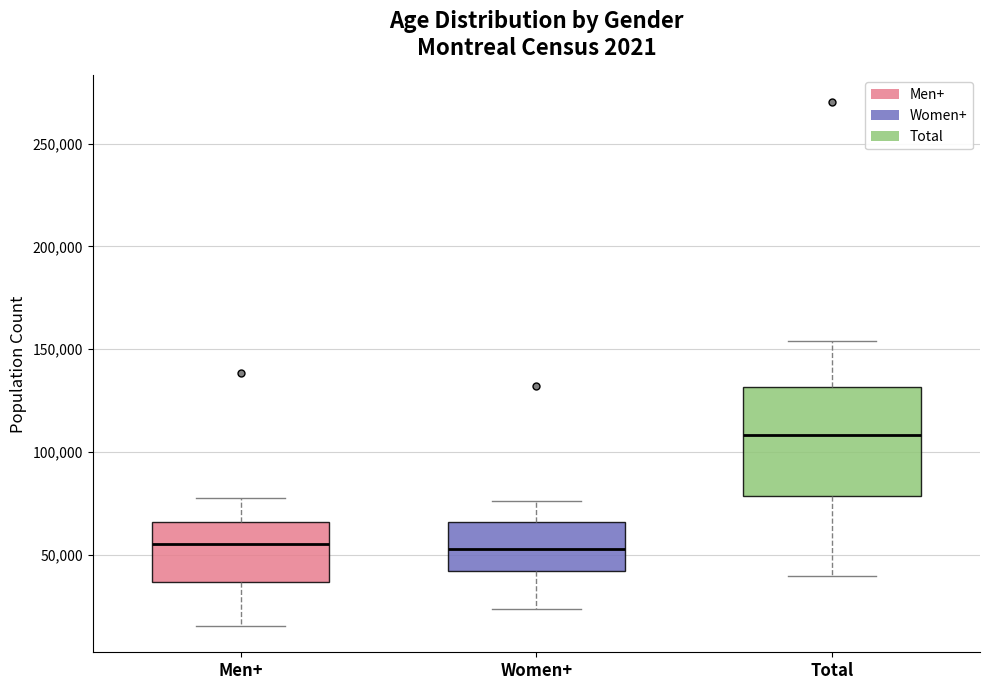

Reading left to right, read every box against the y-axis: the position of its median line, the range the box covers, and the ends of its whiskers. The values are not printed on the chart, so give them approximately, as read against the axis.

Men+: median 55000, box 35000 to 65000, whiskers 15000 to 80000
Women+: median 55000, box 40000 to 65000, whiskers 25000 to 75000
Total: median 110000, box 80000 to 130000, whiskers 40000 to 155000